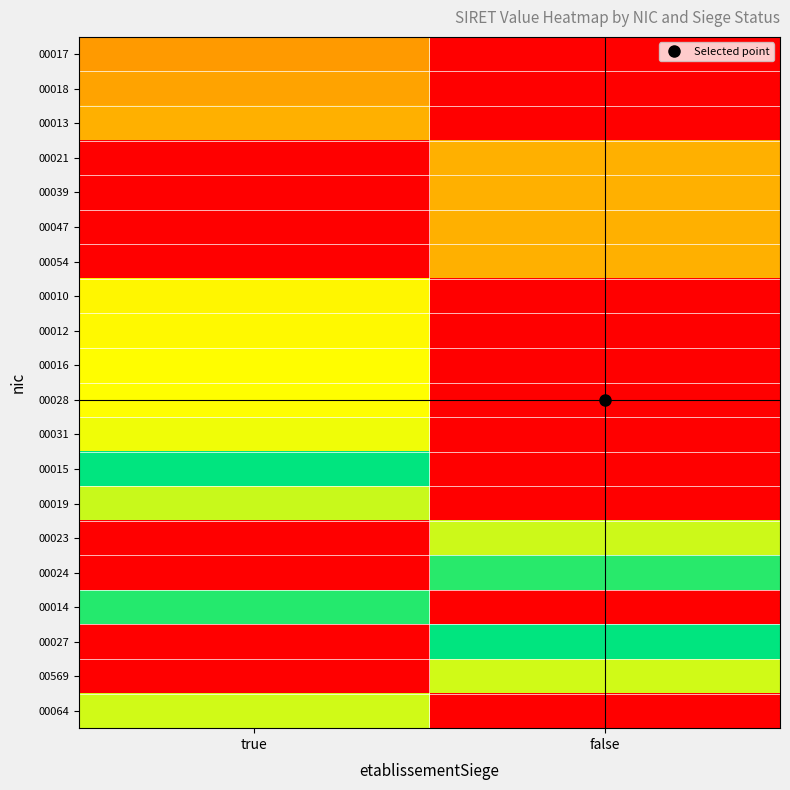

Which category has the highest value across all series?

true